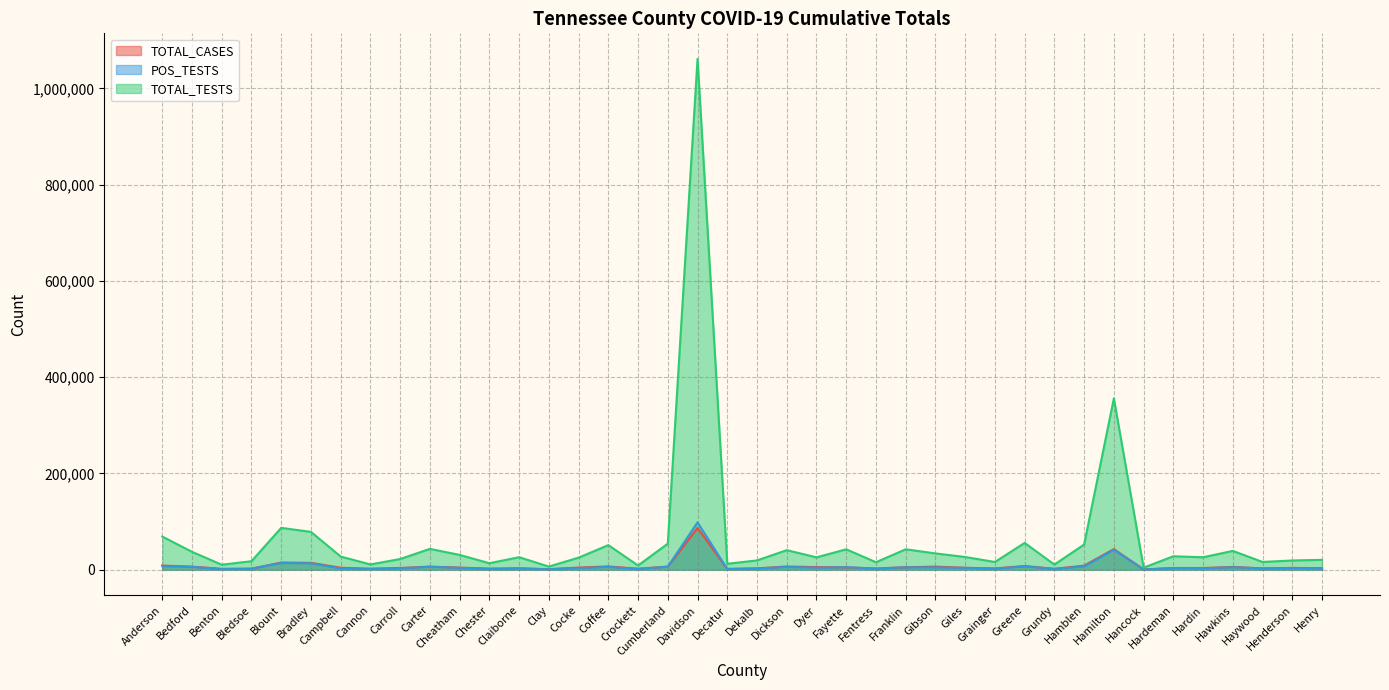

Between Campbell and Henry, which series saw the biggest shift?

TOTAL_TESTS